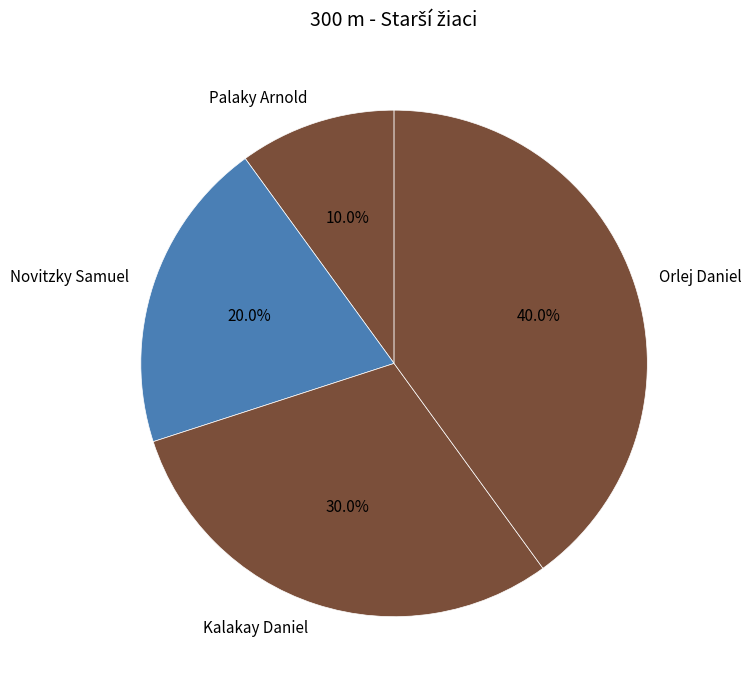

Between Kalakay Daniel and Orlej Daniel, which is larger?

Orlej Daniel